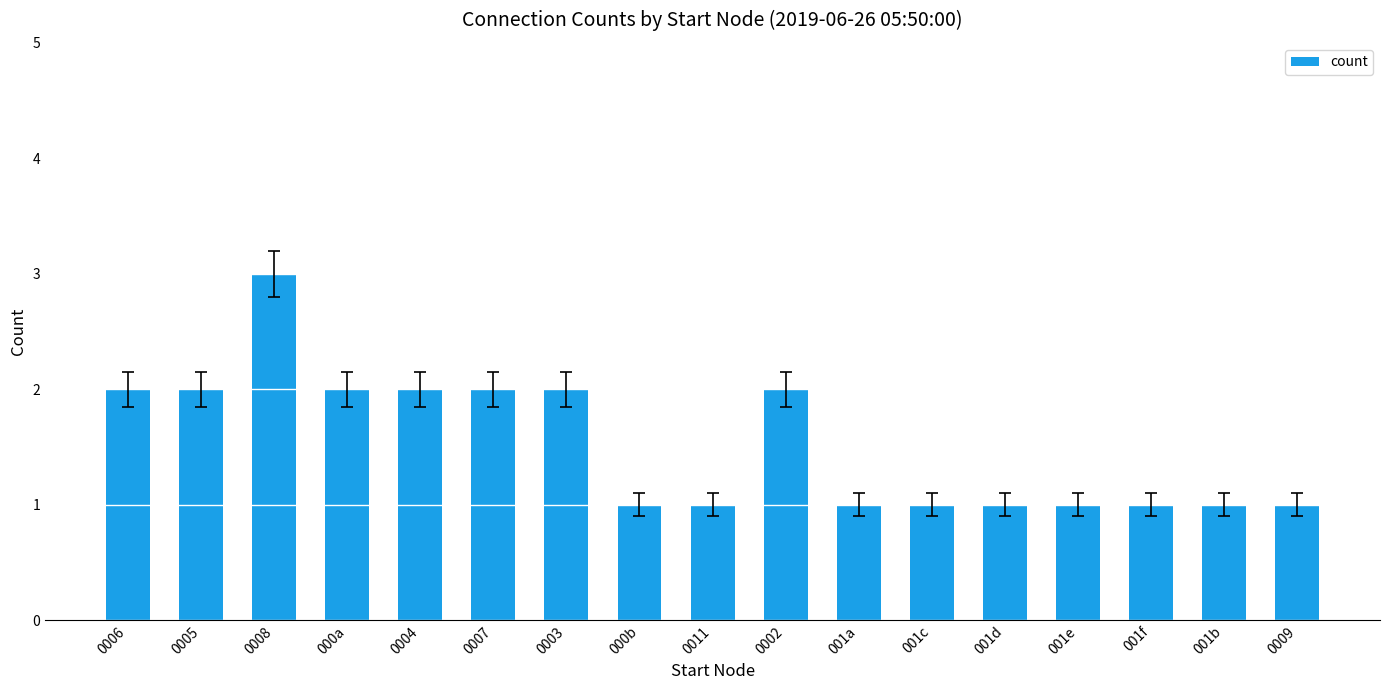

What is the ratio of the value at 0004 to the value at 0008?

0.7